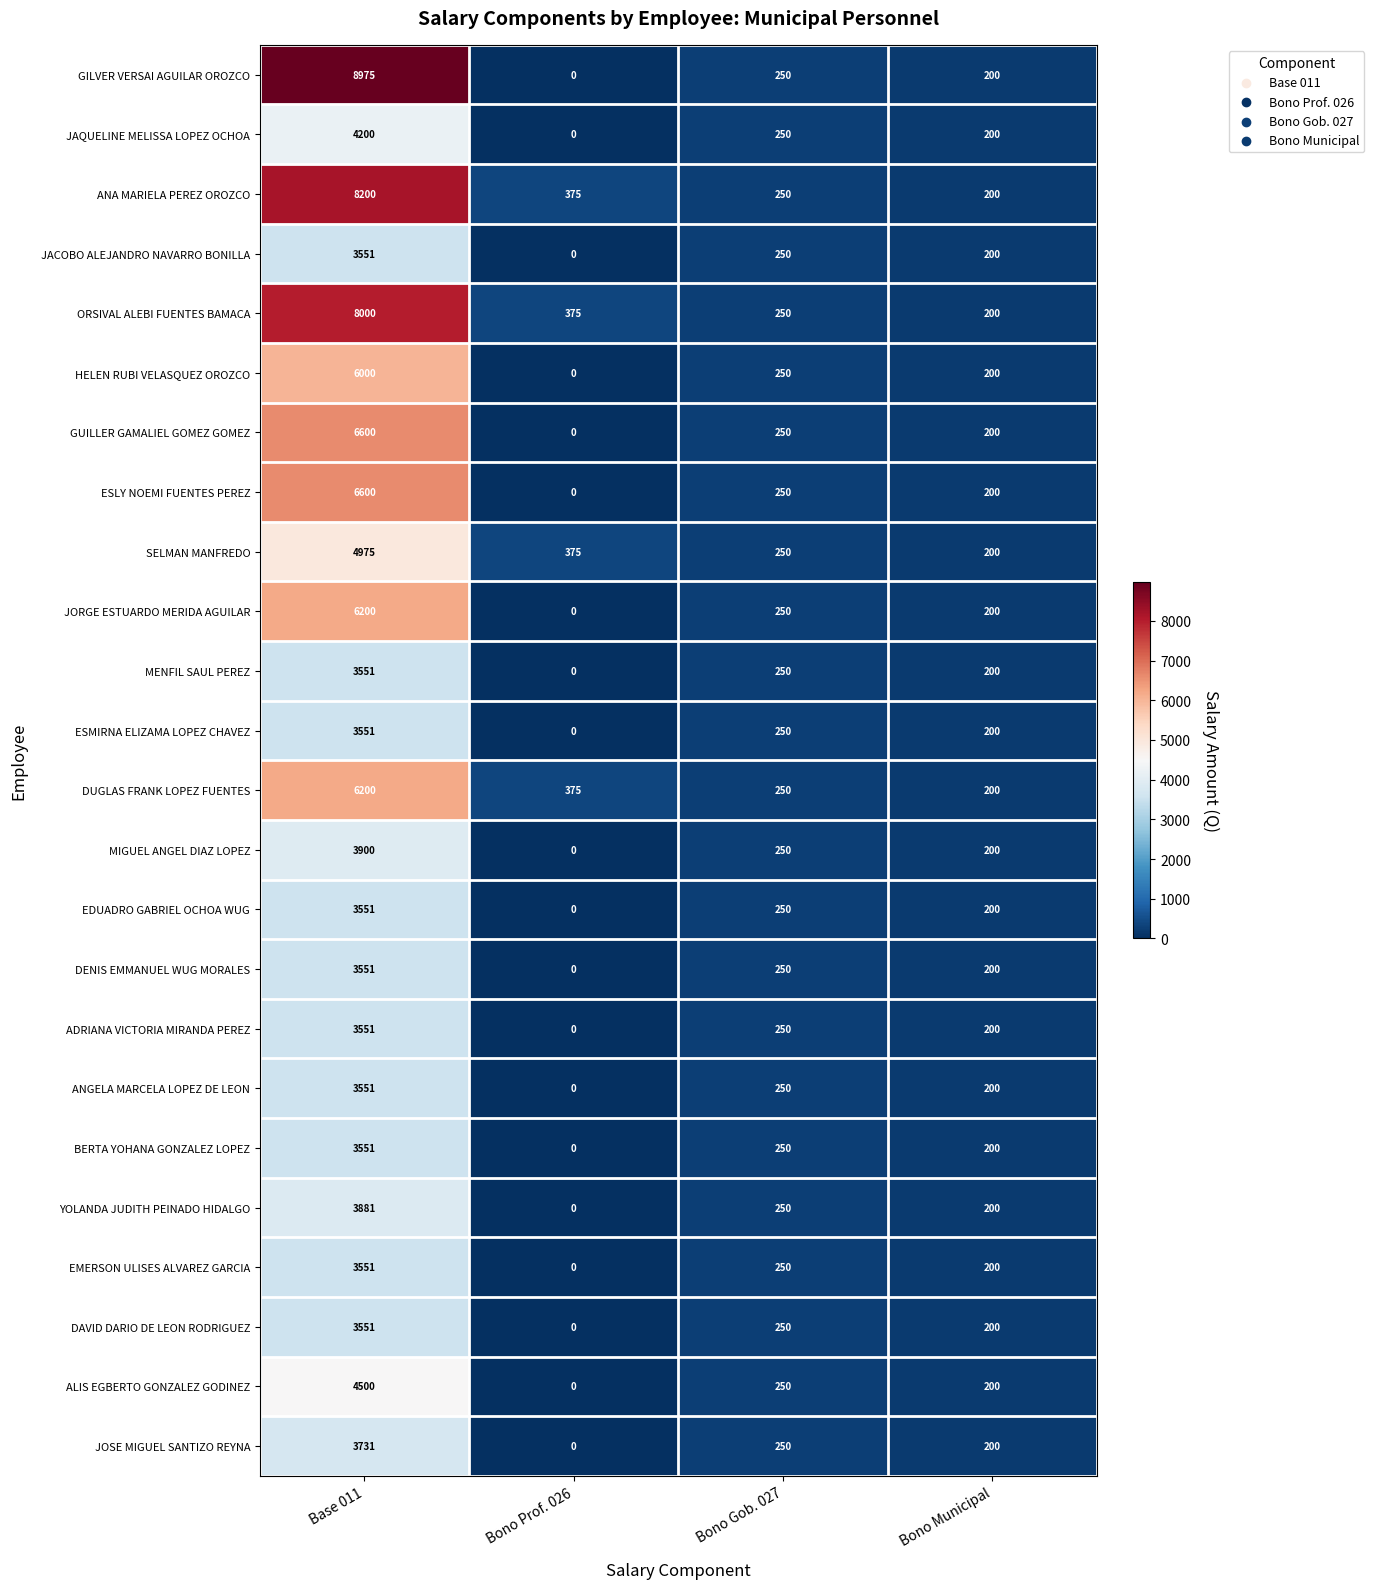

Is it true that BERTA YOHANA GONZALEZ LOPEZ equals 117 at Bono Municipal?

False